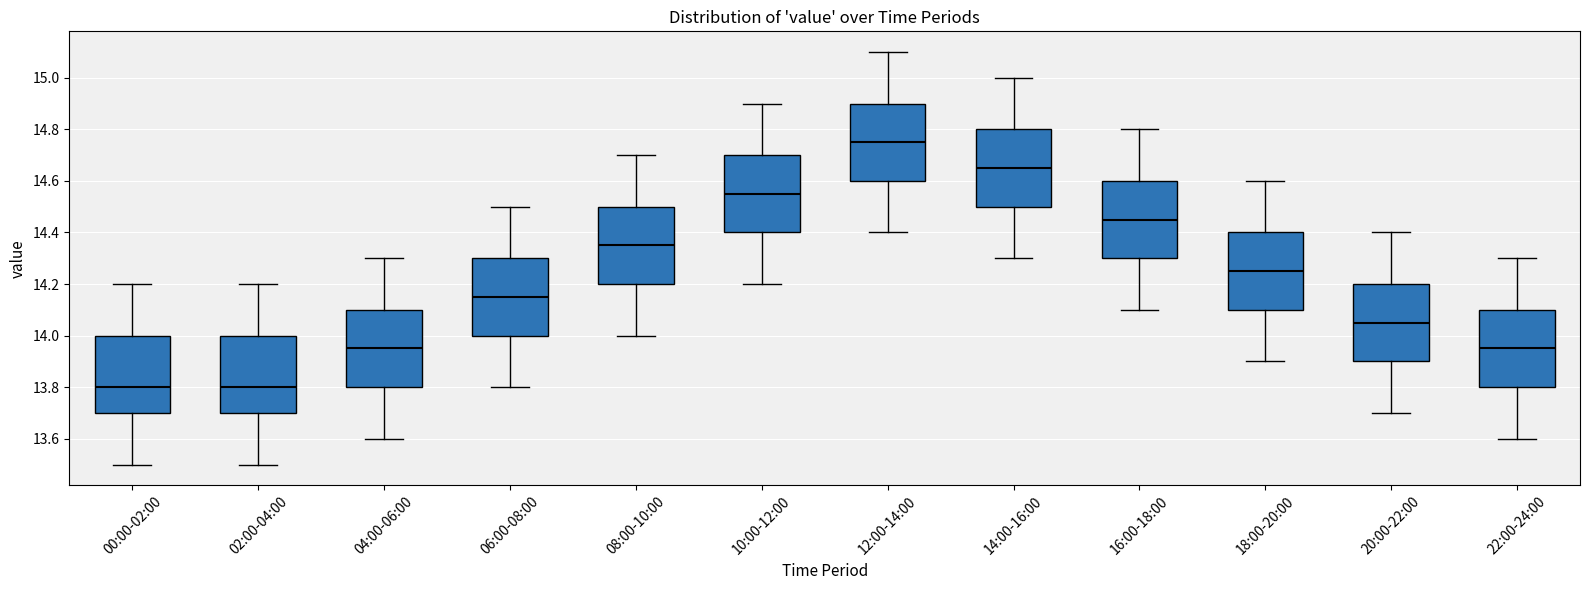

Reading left to right, read every box against the y-axis: the position of its median line, the range the box covers, and the ends of its whiskers. The values are not printed on the chart, so give them approximately, as read against the axis.

00:00-02:00: median 13.80, box 13.70 to 14.00, whiskers 13.50 to 14.20
02:00-04:00: median 13.80, box 13.70 to 14.00, whiskers 13.50 to 14.20
04:00-06:00: median 13.96, box 13.80 to 14.10, whiskers 13.60 to 14.30
06:00-08:00: median 14.16, box 14.00 to 14.30, whiskers 13.80 to 14.50
08:00-10:00: median 14.36, box 14.20 to 14.50, whiskers 14.00 to 14.70
10:00-12:00: median 14.56, box 14.40 to 14.70, whiskers 14.20 to 14.90
12:00-14:00: median 14.76, box 14.60 to 14.90, whiskers 14.40 to 15.10
14:00-16:00: median 14.66, box 14.50 to 14.80, whiskers 14.30 to 15.00
16:00-18:00: median 14.46, box 14.30 to 14.60, whiskers 14.10 to 14.80
18:00-20:00: median 14.26, box 14.10 to 14.40, whiskers 13.90 to 14.60
20:00-22:00: median 14.06, box 13.90 to 14.20, whiskers 13.70 to 14.40
22:00-24:00: median 13.96, box 13.80 to 14.10, whiskers 13.60 to 14.30